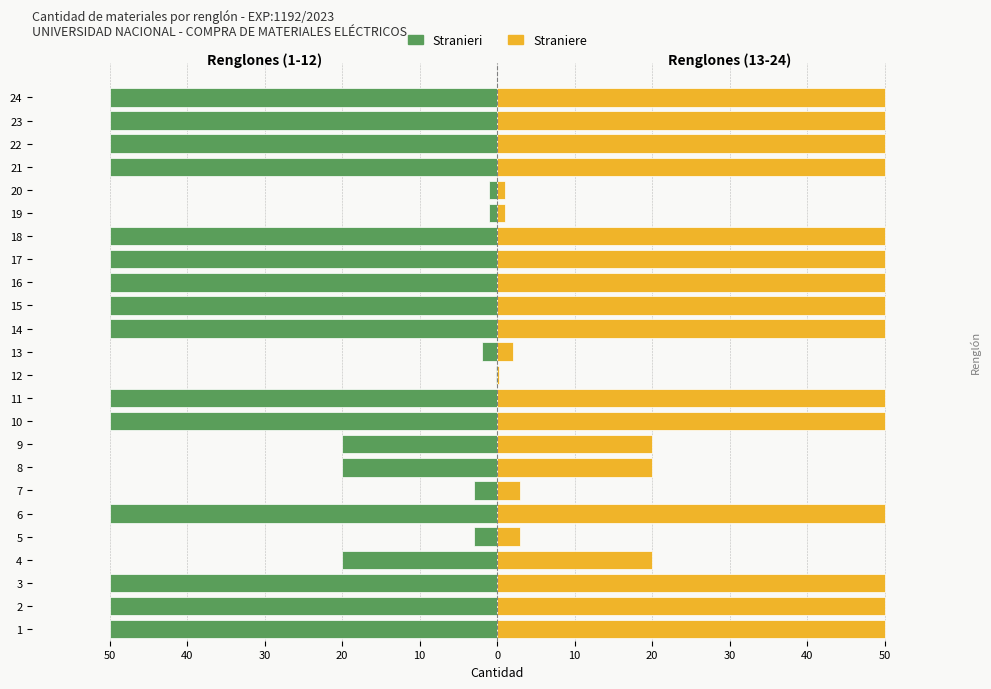

What is the difference between the maximum and minimum values in the Straniere series?

49.8